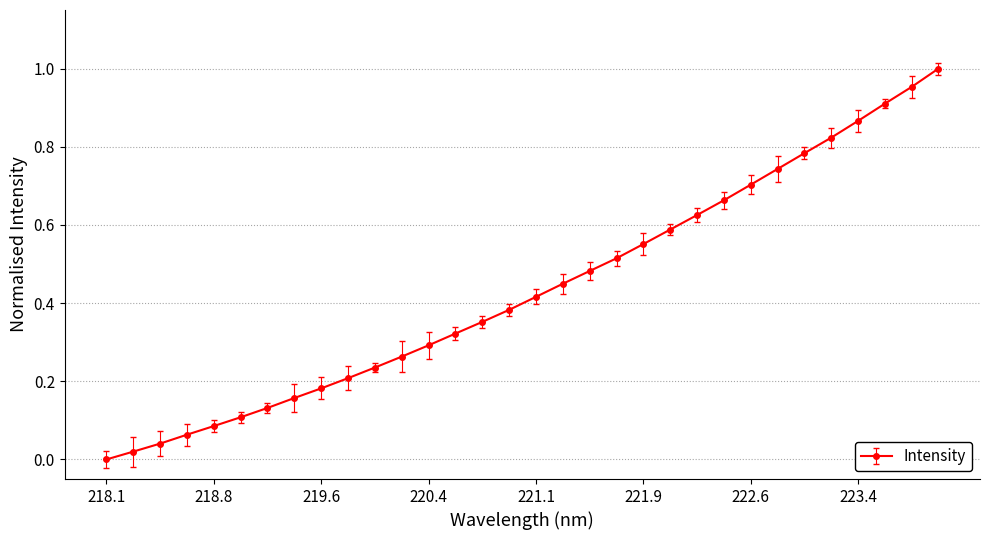

True or false: the data has more than 1 interior local peaks.

False